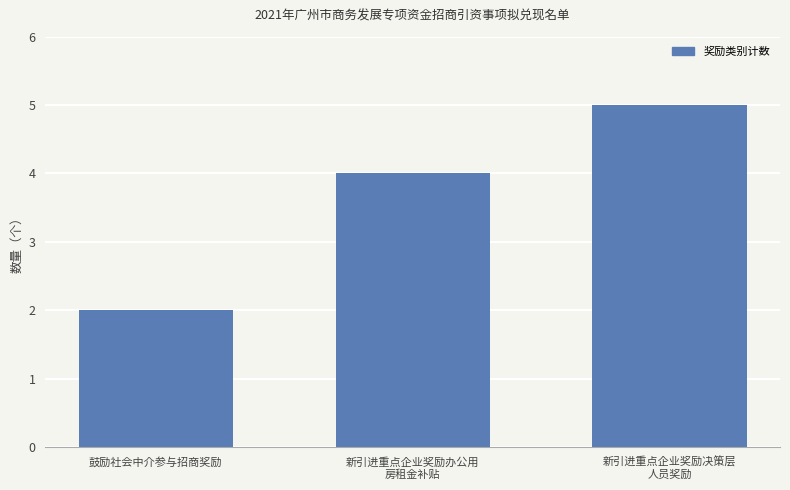

Reading left to right, extract all data points from this chart.

鼓励社会中介参与招商奖励=2	新引进重点企业奖励办公用
房租金补贴=4	新引进重点企业奖励决策层
人员奖励=5